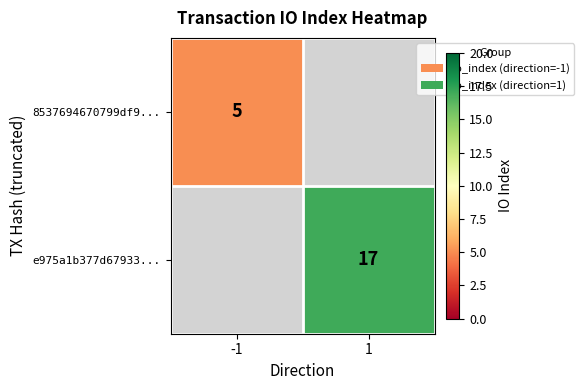

At how many categories does at least one series exceed 5?

1